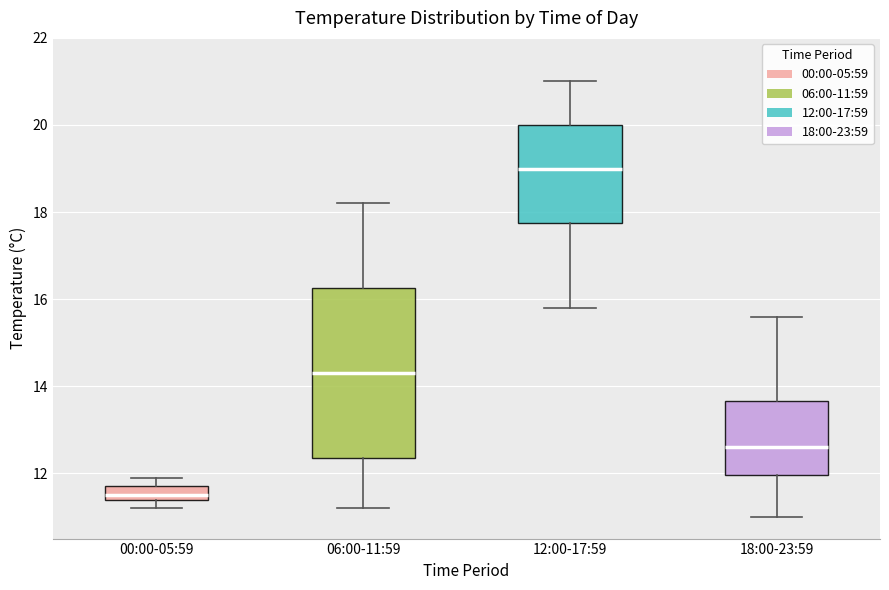

Reading left to right, transcribe this box plot: for each box, give where its median line is, the range the box spans, and where its two whiskers end, as read against the y-axis. The values are not printed on the chart, so give them approximately, as read against the axis.

00:00-05:59: median 11.6, box 11.4 to 11.8, whiskers 11.2 to 12.0
06:00-11:59: median 14.4, box 12.4 to 16.2, whiskers 11.2 to 18.2
12:00-17:59: median 19.0, box 17.8 to 20.0, whiskers 15.8 to 21.0
18:00-23:59: median 12.6, box 12.0 to 13.6, whiskers 11.0 to 15.6